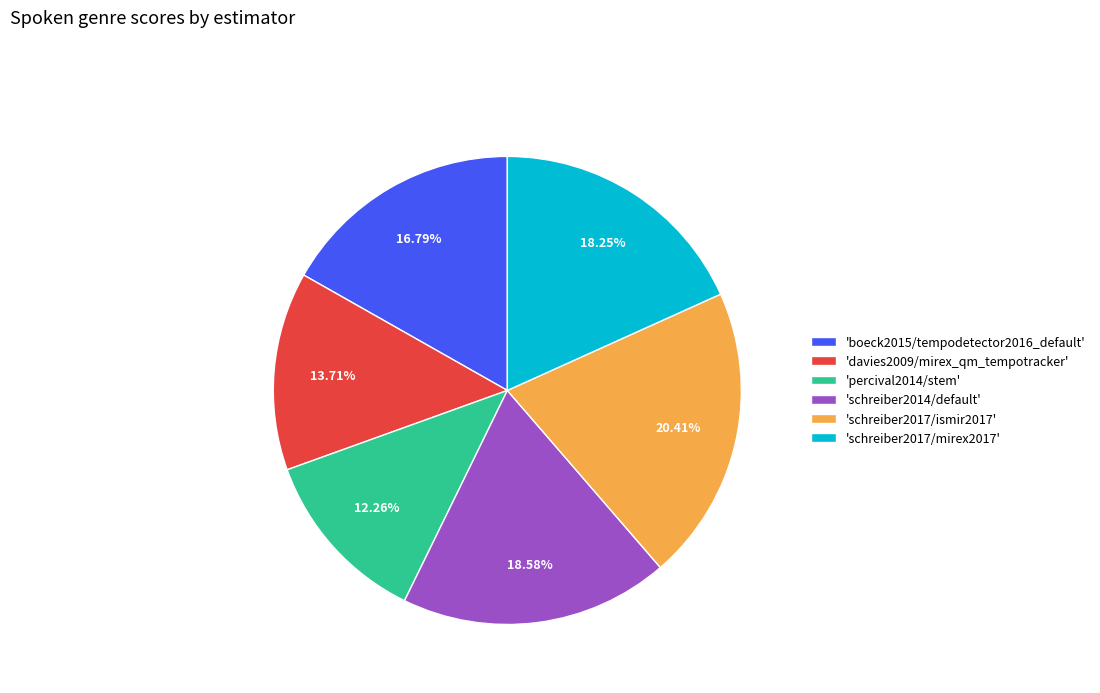

What is the largest slice in the pie chart?

'schreiber2017/ismir2017'